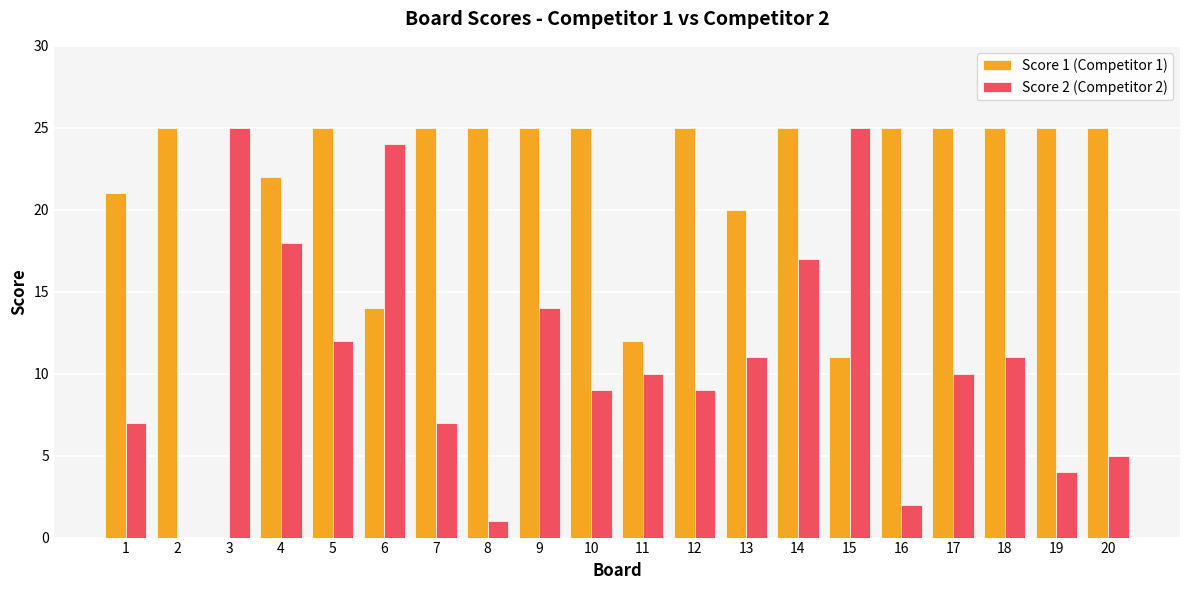

Reading left to right, transcribe all the data shown in this chart.

Score 1 (Competitor 1): 1=21	2=25	3=0	4=22	5=25	6=14	7=25	8=25	9=25	10=25	11=12	12=25	13=20	14=25	15=11	16=25	17=25	18=25	19=25	20=25
Score 2 (Competitor 2): 1=7	2=0	3=25	4=18	5=12	6=24	7=7	8=1	9=14	10=9	11=10	12=9	13=11	14=17	15=25	16=2	17=10	18=11	19=4	20=5